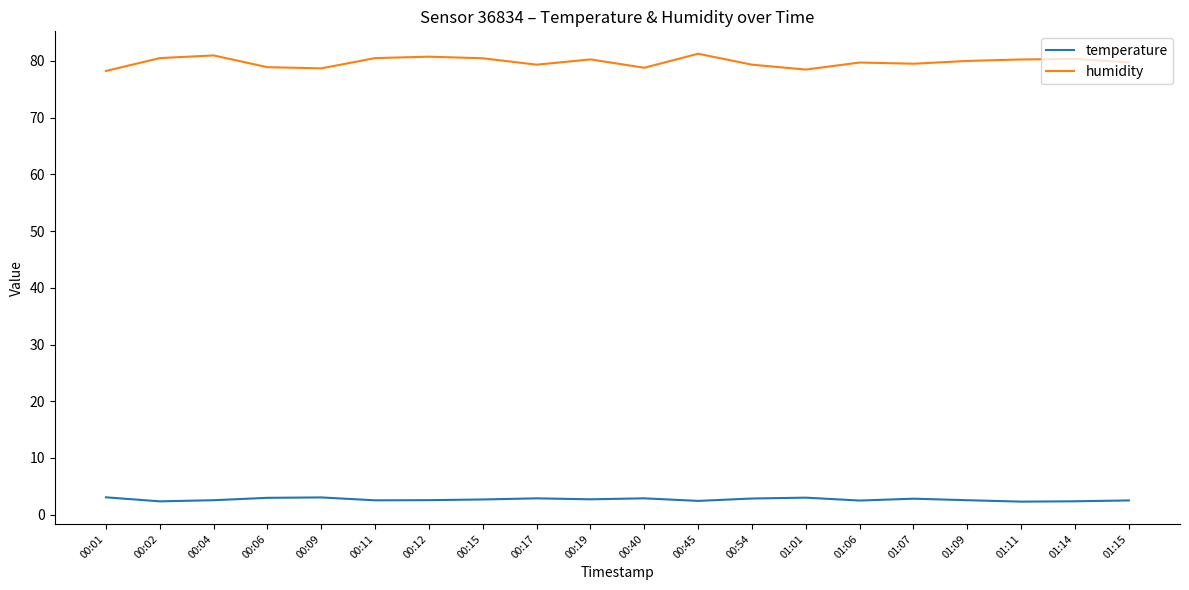

What is the highest value of the temperature series?

3.1